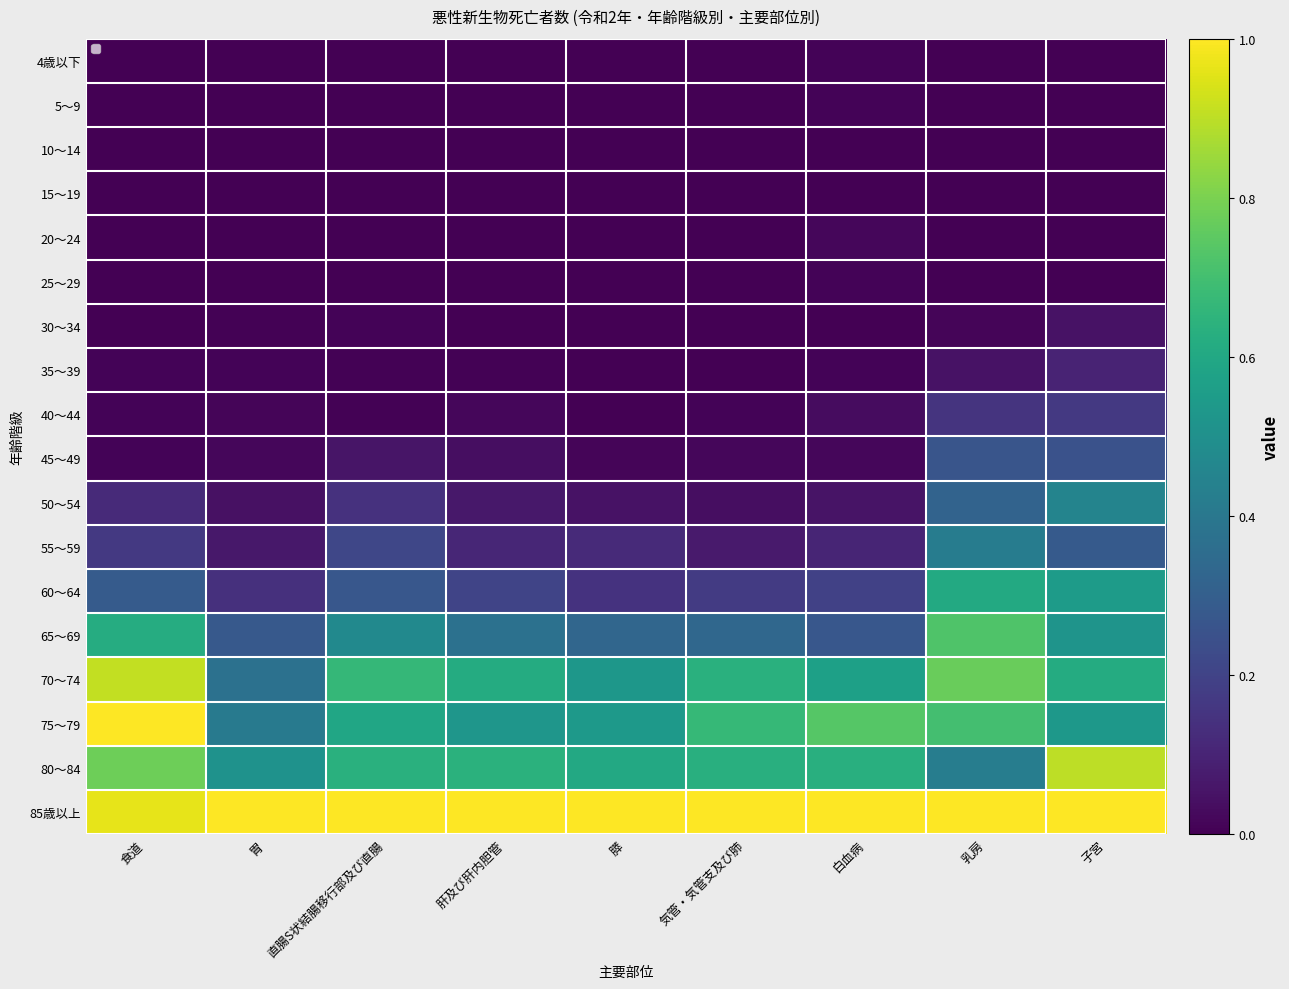

List the labels in order of 70～74 value, smallest first.

胃, 膵, 白血病, 子宮, 肝及び肝内胆管, 気管・気管支及び肺, 直腸S状結腸移行部及び直腸, 乳房, 食道